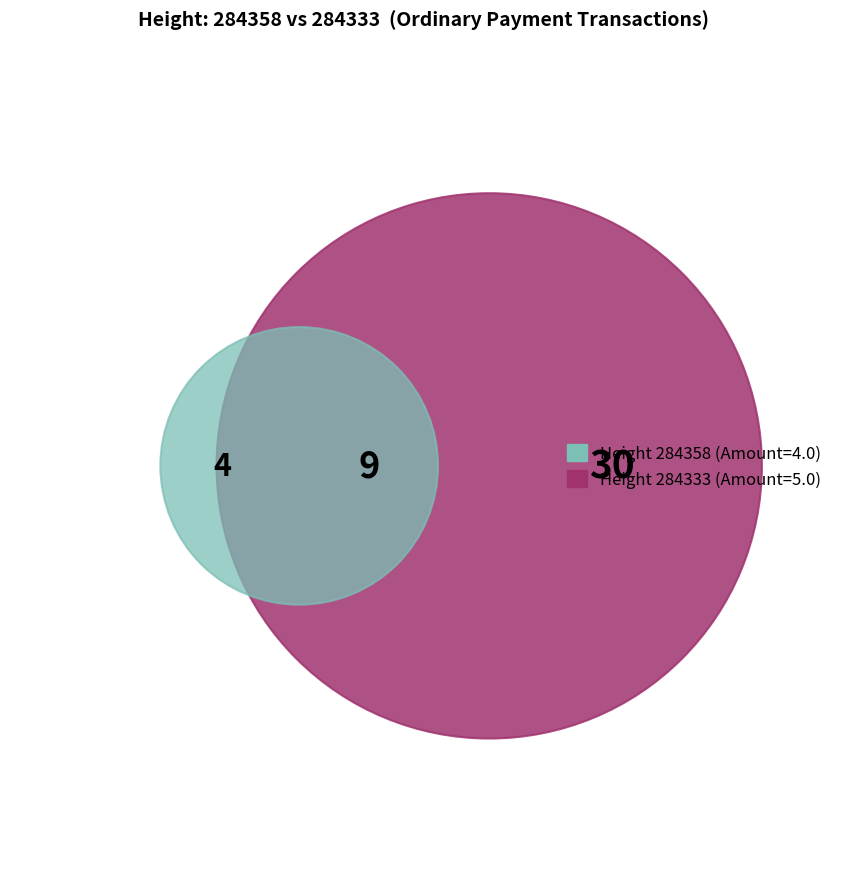

True or false: 284333 accounts for 56% of the total.

True